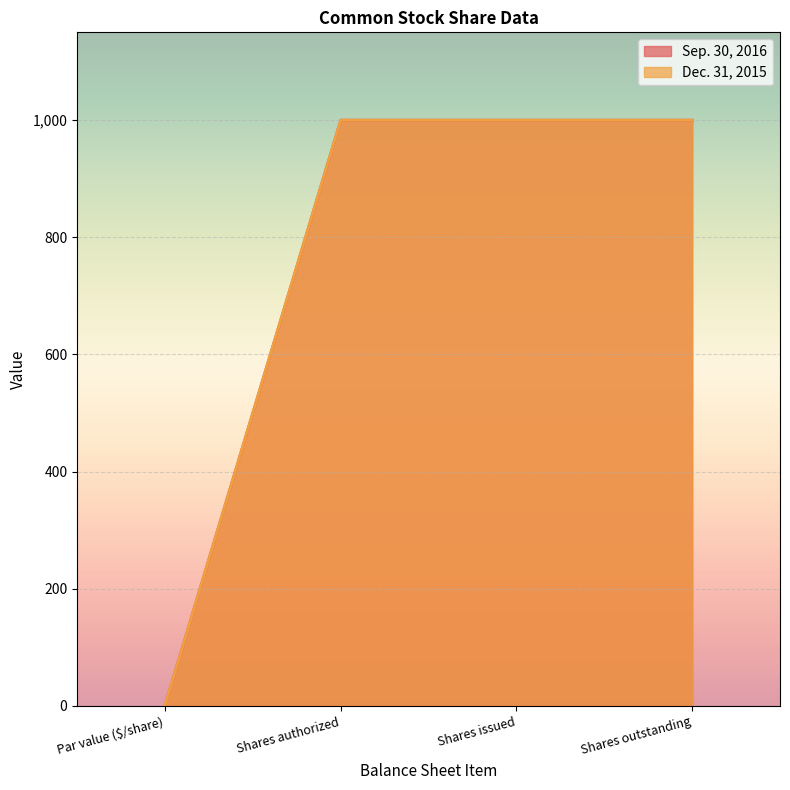

Which category has the lowest value across all series?

Par value ($/share)